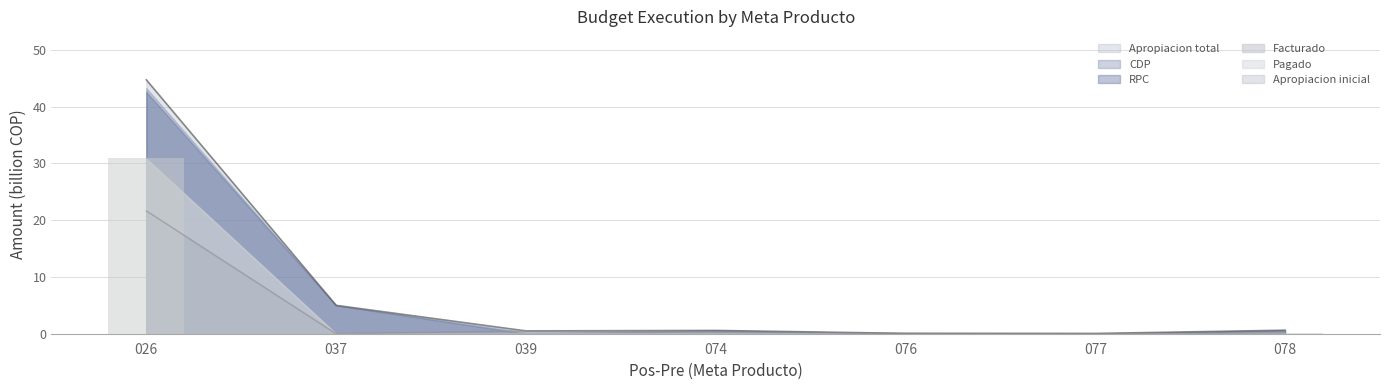

True or false: CDP has a value of 0.0 at 076.

False